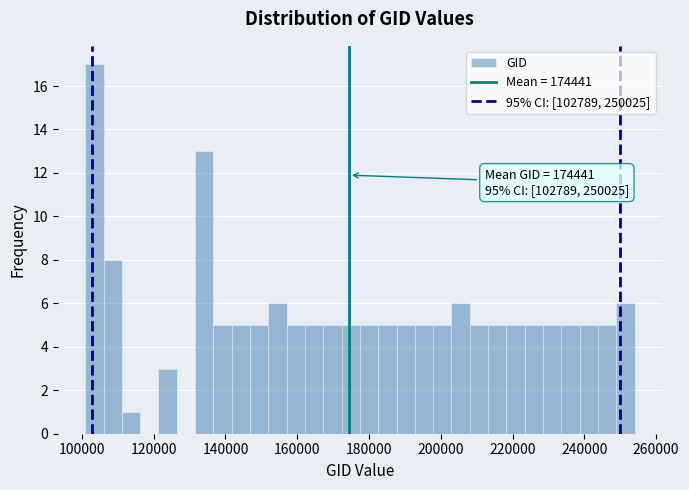

Around what value on the x-axis is the tallest bar? Give the approximate position of its centre, as read against the axis.

104000